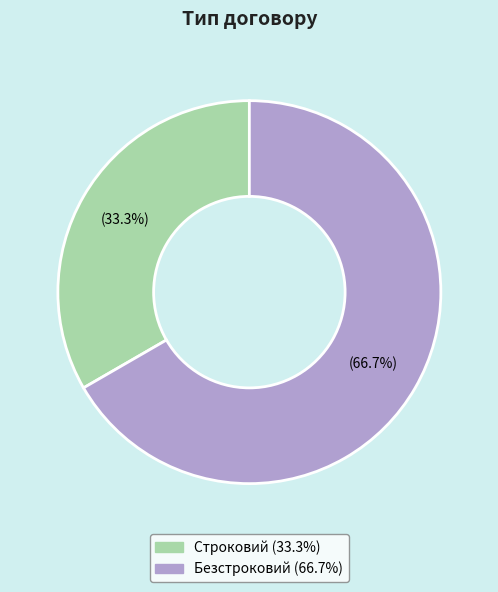

To the nearest percent, what portion does Строковий represent?

33%